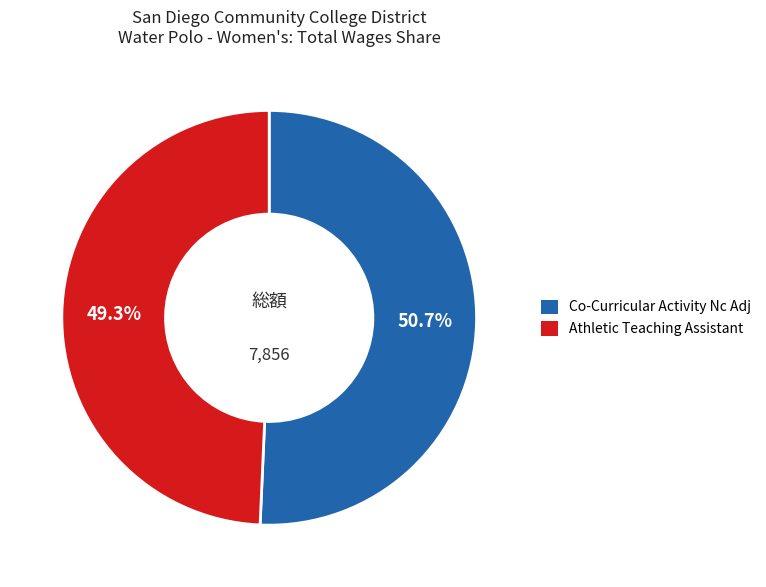

To the nearest percent, what is the difference between the Athletic Teaching Assistant and Co-Curricular Activity Nc Adj slice percentages?

1%